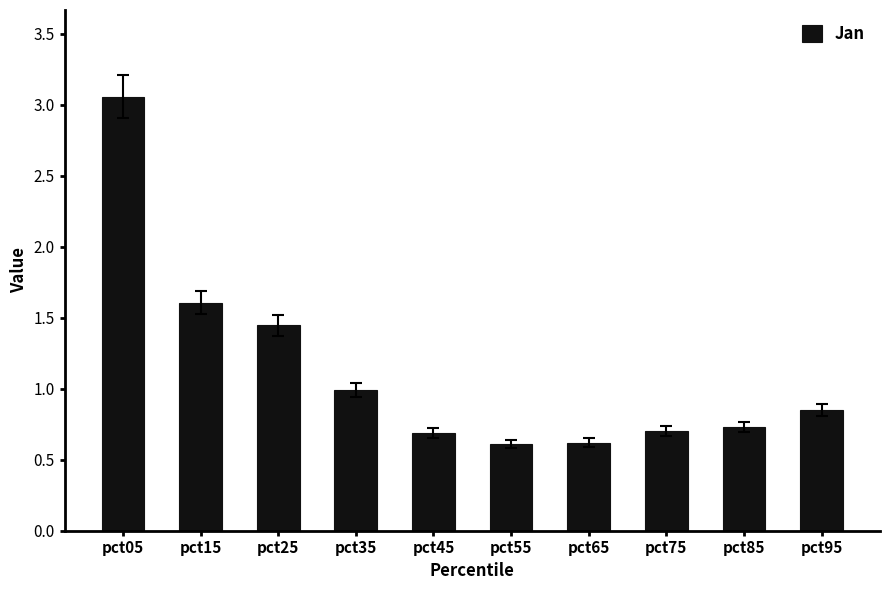

Which category has the highest value across all series?

pct05